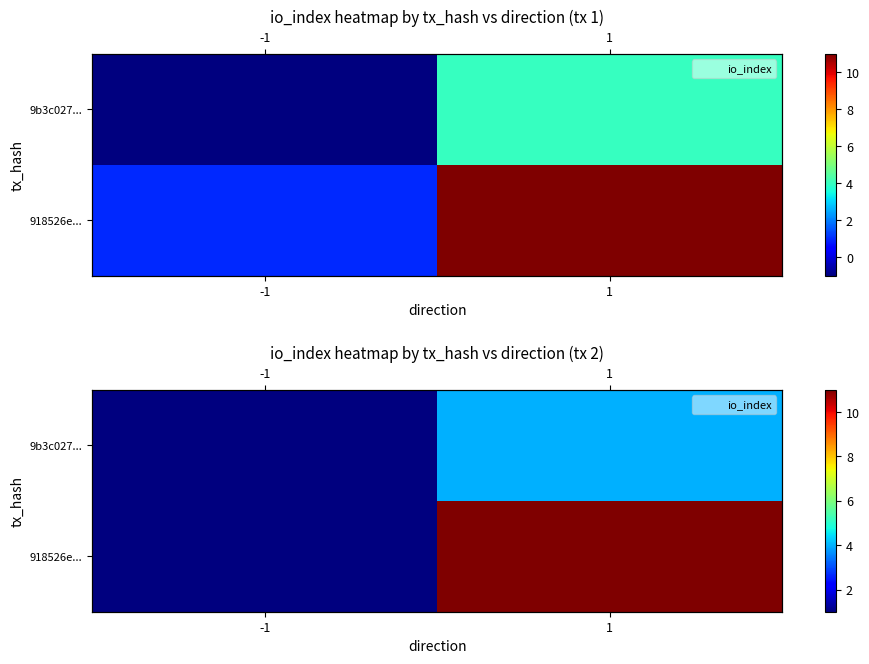

What is the sum of the 9b3c027... values at -1 and 1?

5